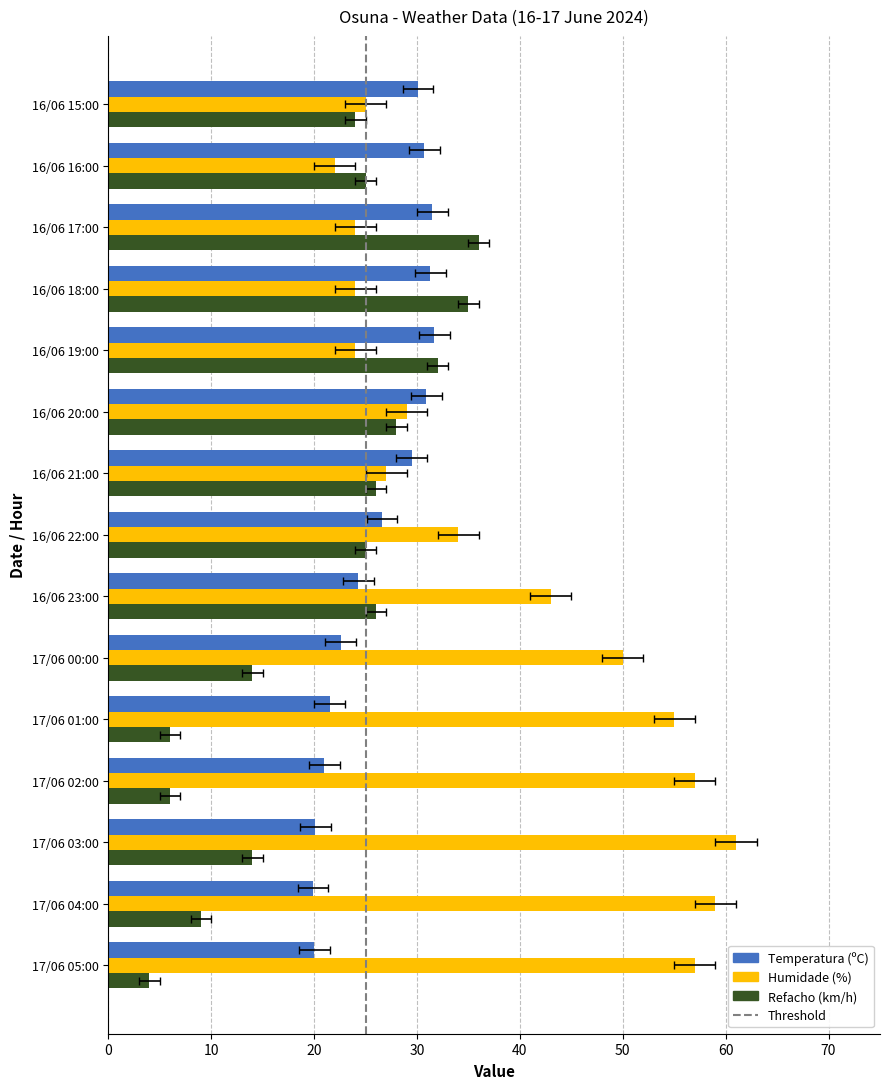

List the series in order of their overall mean, lowest first.

Refacho (km/h), Temperatura (ºC), Humidade (%)